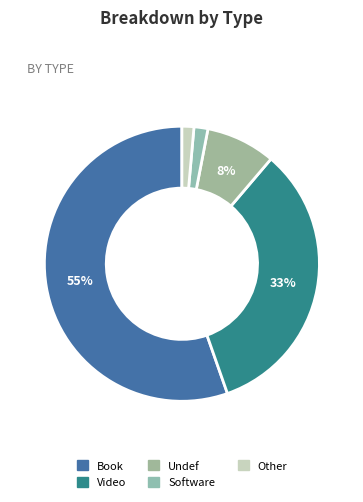

To the nearest percent, what is the difference between the largest and smallest slice percentages?

54%